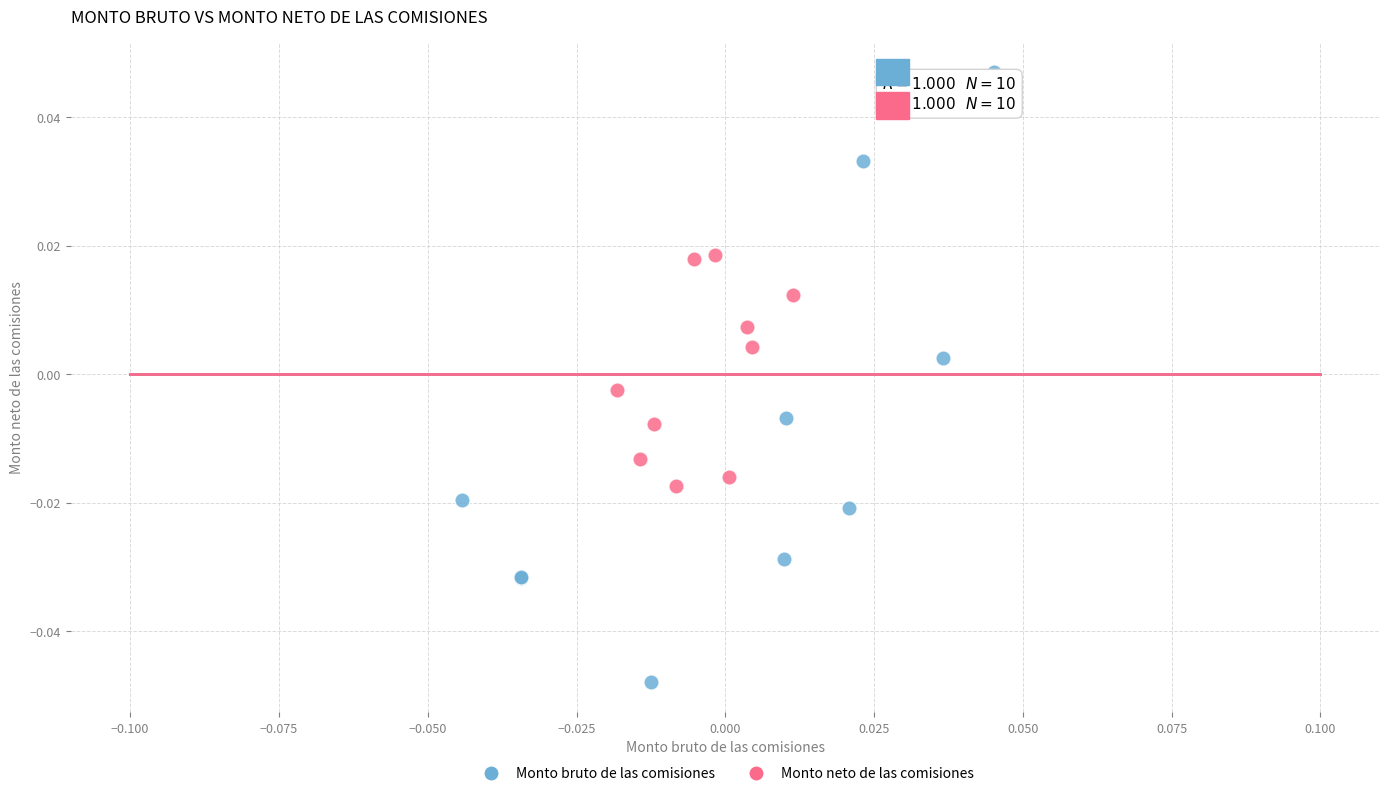

What are all the series names shown in the legend?

Monto bruto de las comisiones, Monto neto de las comisiones